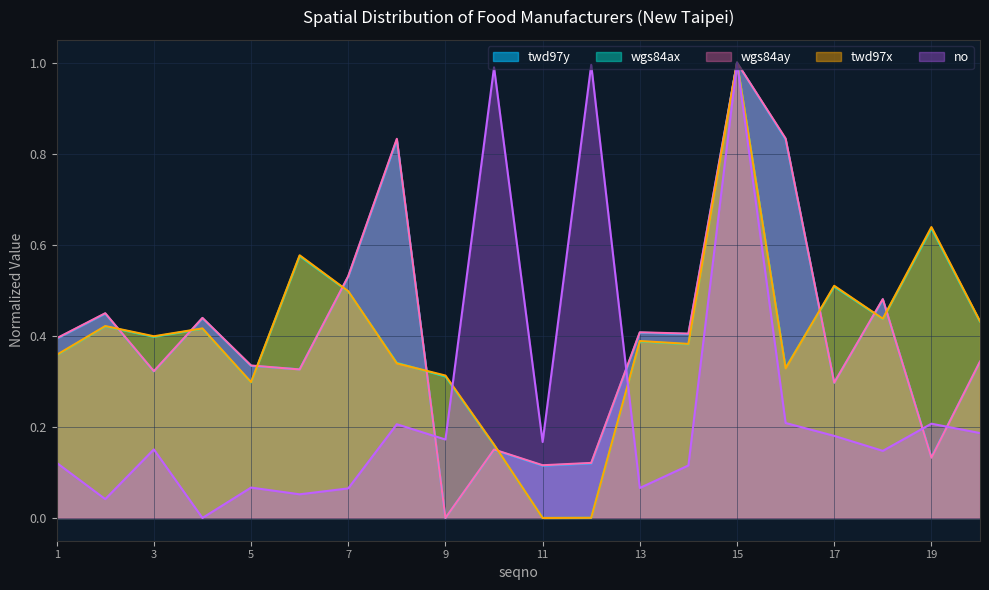

What is the difference between the highest and lowest values at 3?

0.2